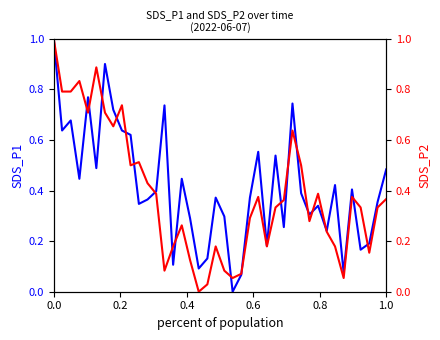

Rank the series by their maximum value, from highest to lowest.

SDS_P1, SDS_P2